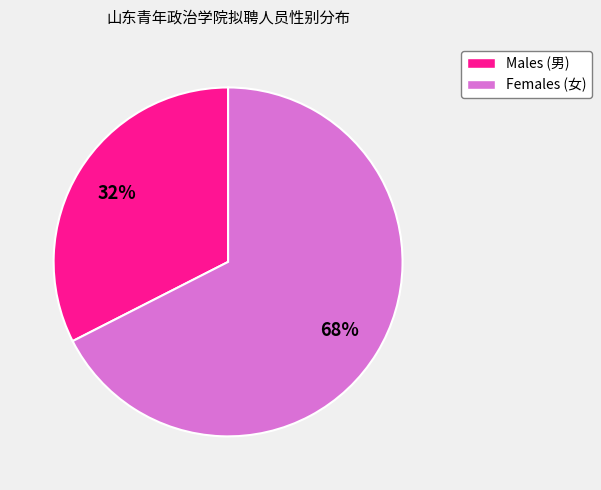

To the nearest percent, what is the average slice percentage?

50%